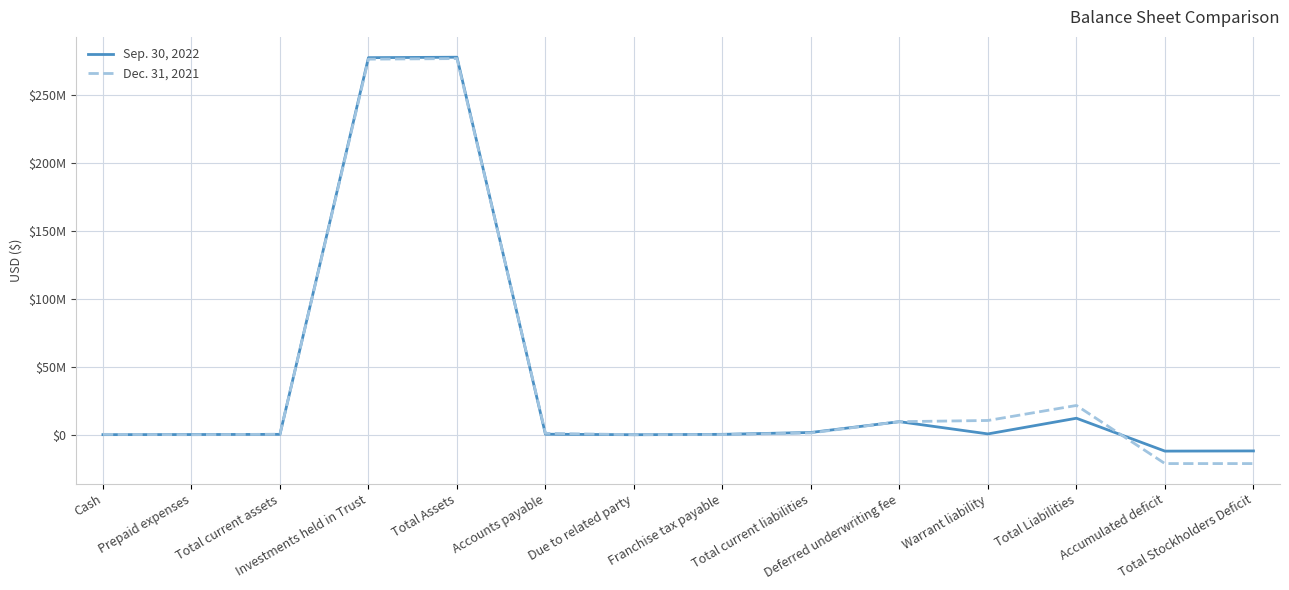

At which category is the sum across all series the highest?

Total Assets